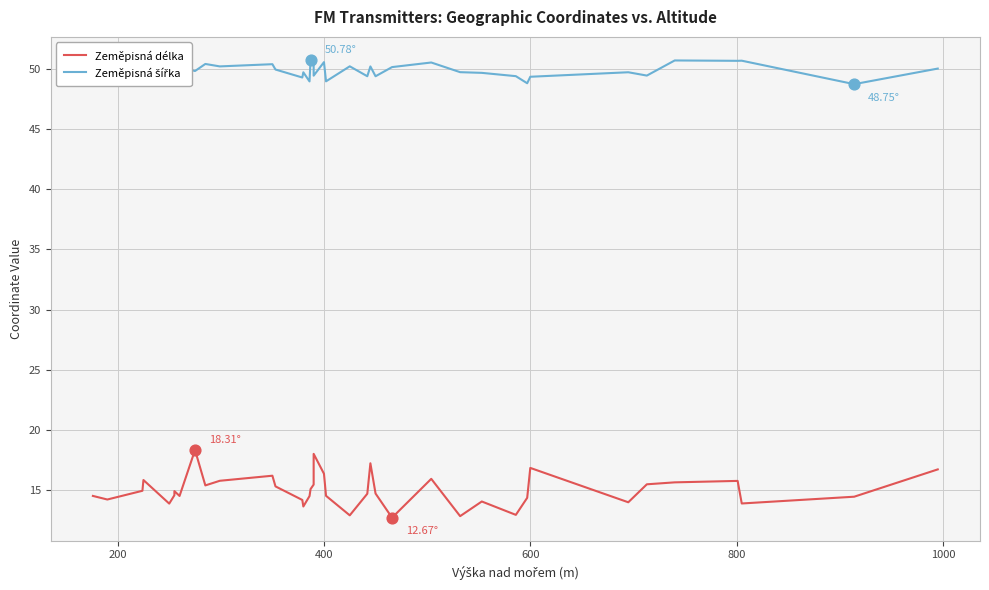

What are all the series names shown in the legend?

Zeměpisná délka, Zeměpisná šířka